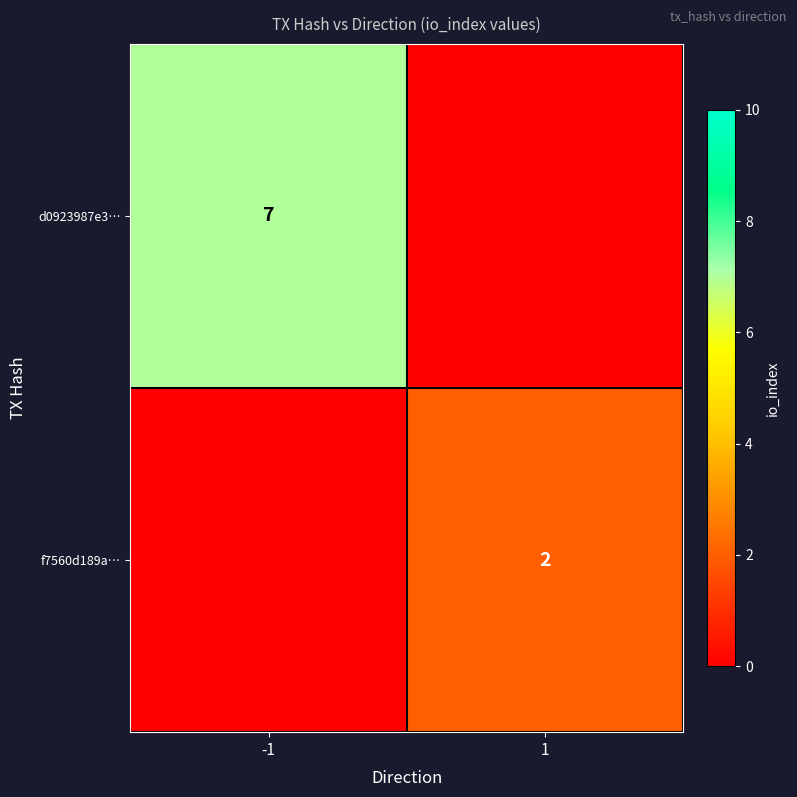

Is the value of d0923987e3… at -1 greater than the value of f7560d189a… at 1?

Yes